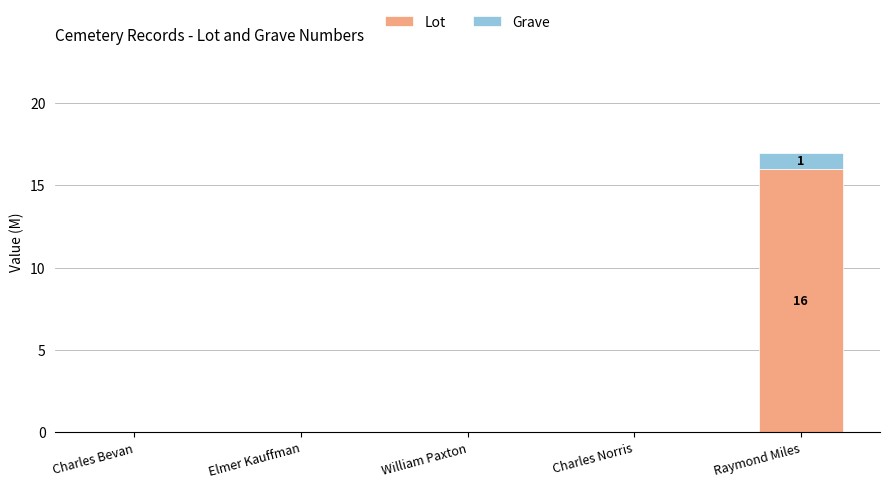

What is the maximum value for Lot?

16